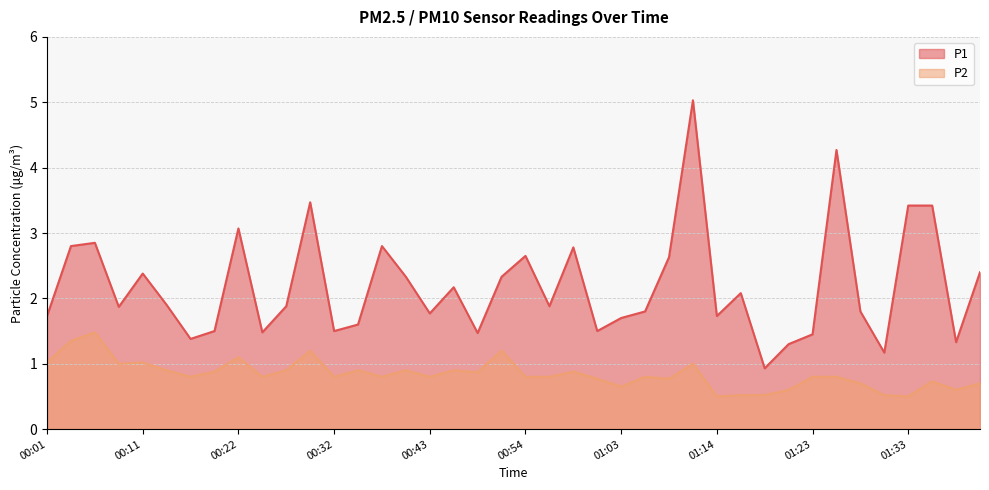

Reading left to right, transcribe all the data shown in this chart.

P1: 00:01=1.7	00:04=2.8	00:06=2.9	00:09=1.9	00:11=2.4	00:14=1.9	00:16=1.4	00:19=1.5	00:22=3.1	00:24=1.5	00:27=1.9	00:30=3.5	00:32=1.5	00:35=1.6	00:38=2.8	00:40=2.3	00:43=1.8	00:46=2.2	00:48=1.5	00:51=2.3	00:54=2.6	00:56=1.9	00:59=2.8	01:01=1.5	01:03=1.7	01:06=1.8	01:08=2.6	01:11=5.0	01:14=1.7	01:16=2.1	01:19=0.9	01:21=1.3	01:23=1.4	01:26=4.3	01:28=1.8	01:31=1.2	01:33=3.4	01:36=3.4	01:38=1.3	01:41=2.4
P2: 00:01=1.0	00:04=1.4	00:06=1.5	00:09=1.0	00:11=1.0	00:14=0.9	00:16=0.8	00:19=0.9	00:22=1.1	00:24=0.8	00:27=0.9	00:30=1.2	00:32=0.8	00:35=0.9	00:38=0.8	00:40=0.9	00:43=0.8	00:46=0.9	00:48=0.9	00:51=1.2	00:54=0.8	00:56=0.8	00:59=0.9	01:01=0.8	01:03=0.7	01:06=0.8	01:08=0.8	01:11=1.0	01:14=0.5	01:16=0.5	01:19=0.5	01:21=0.6	01:23=0.8	01:26=0.8	01:28=0.7	01:31=0.5	01:33=0.5	01:36=0.7	01:38=0.6	01:41=0.7